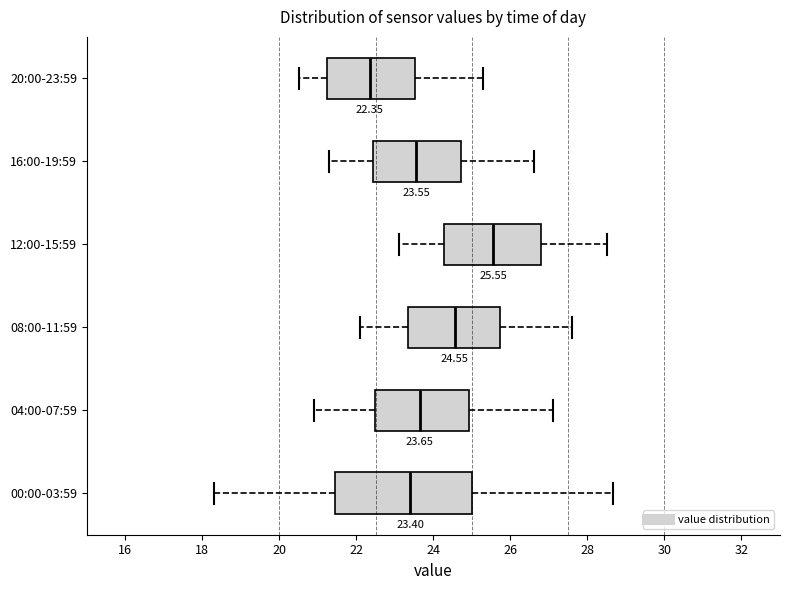

Comparing the boxes themselves (not the whiskers), which one is the widest?

00:00-03:59